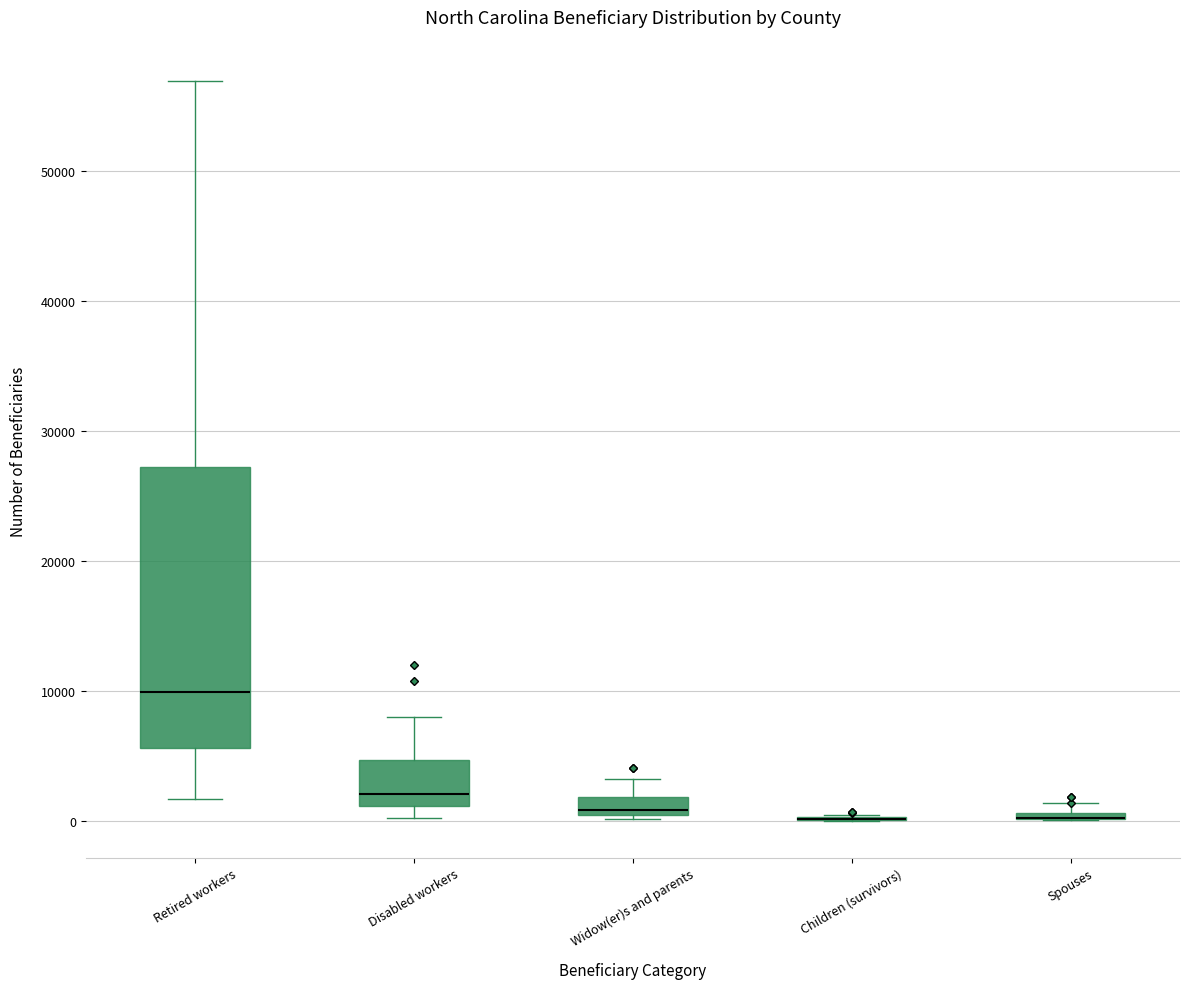

Comparing the boxes themselves (not the whiskers), which one is the tallest?

Retired workers